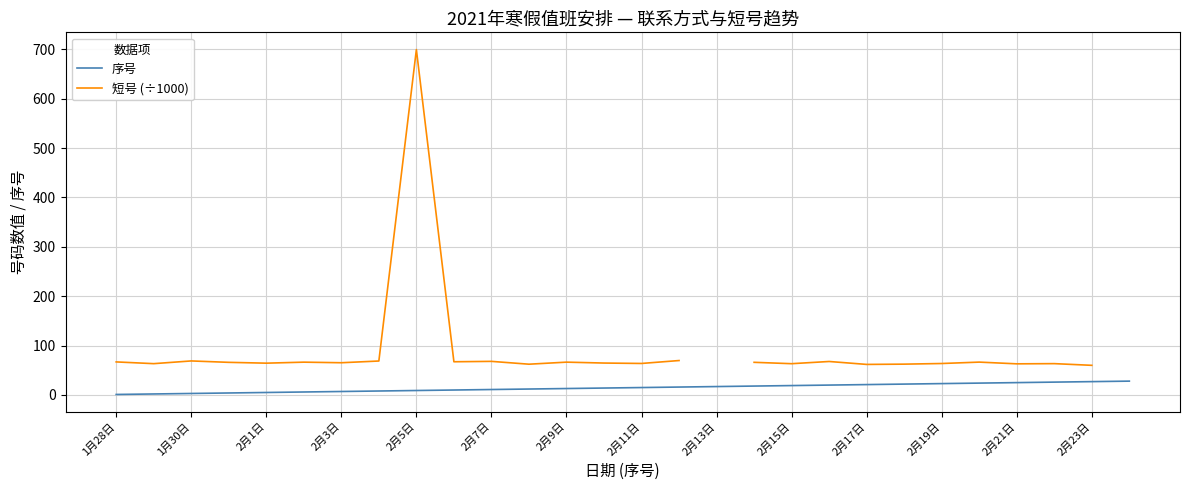

How many categories are shown in the chart?

28